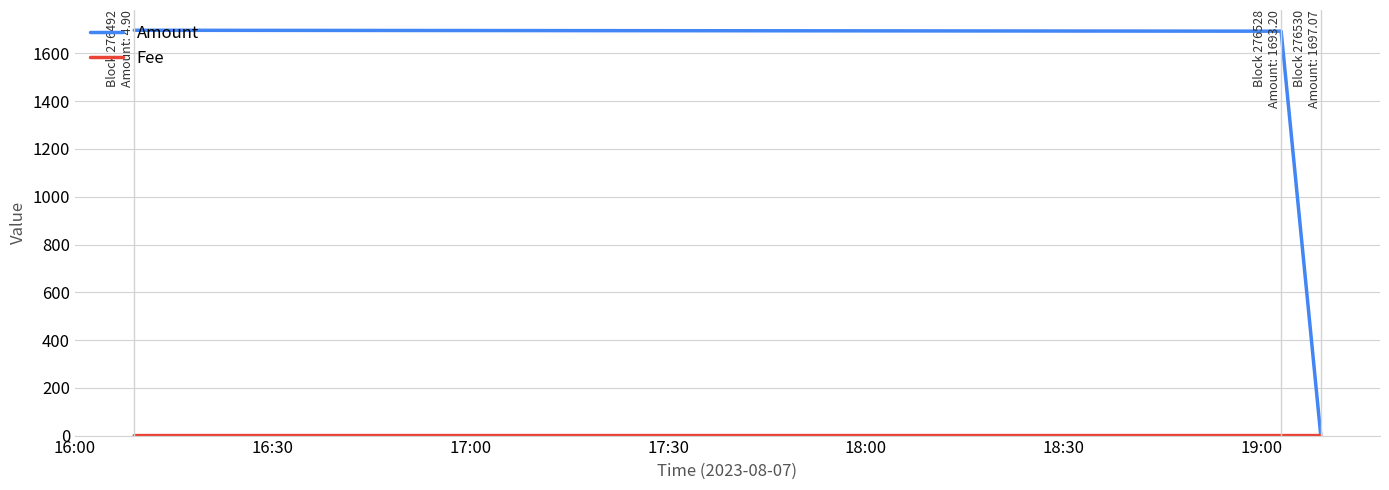

How many lines are shown in the chart?

2